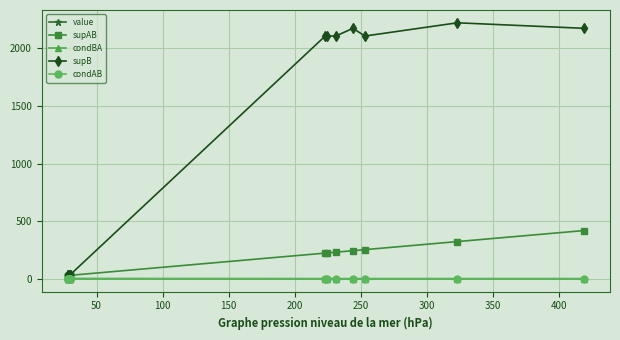

What is the difference between the second highest and minimum values in the condBA series?

0.8